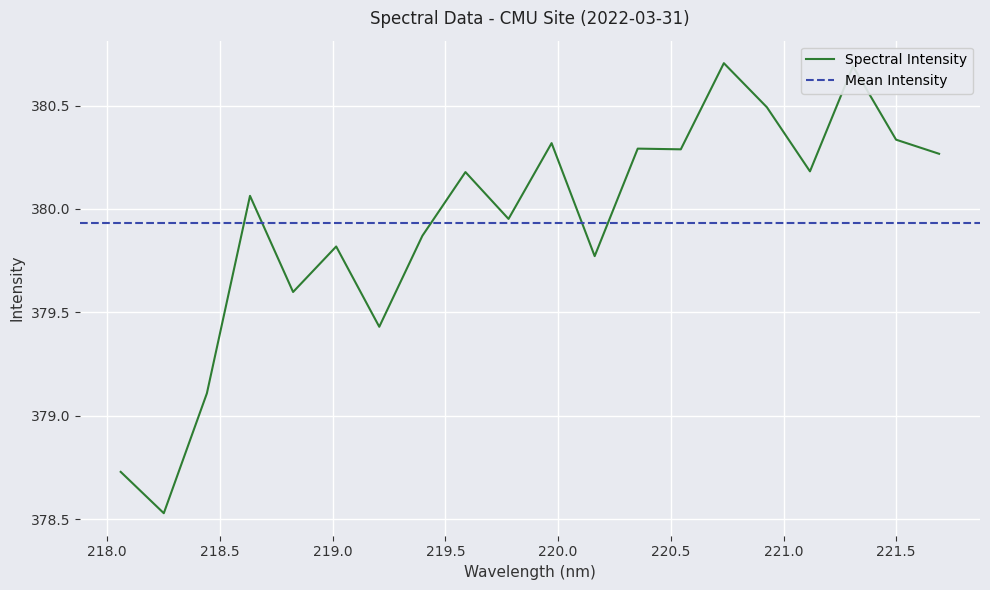

What is the sum of all values?

7598.6